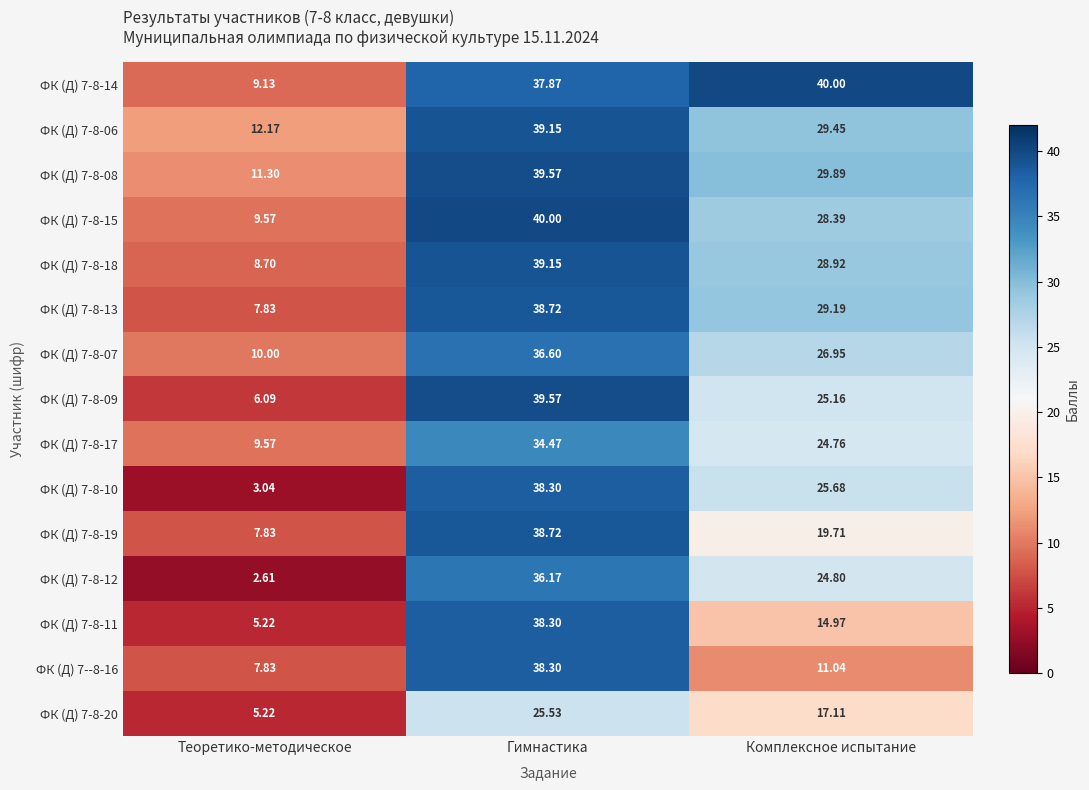

Is the value of ФК (Д) 7-8-17 at Теоретико-методическое greater than the value of ФК (Д) 7-8-09 at Гимнастика?

No